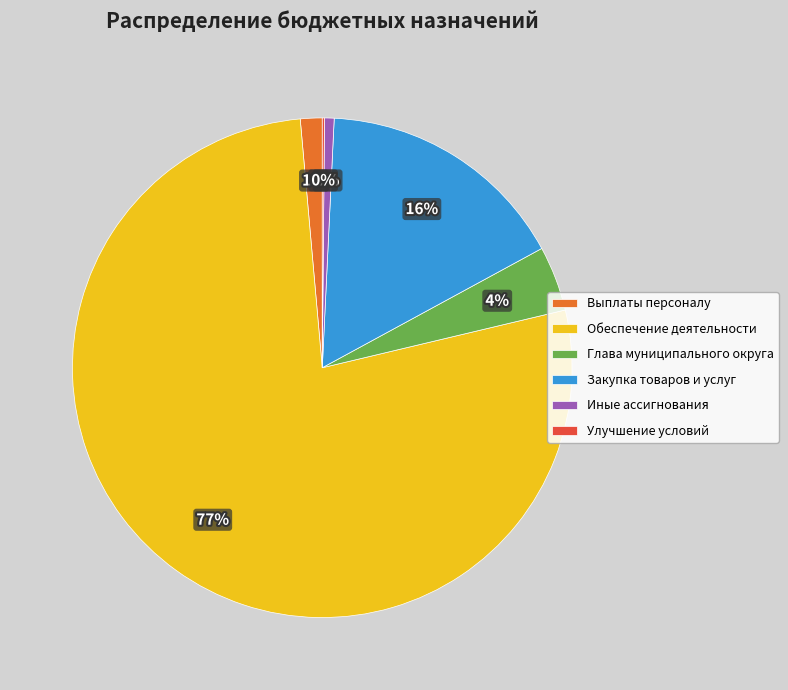

True or false: Иные ассигнования accounts for 11% of the total.

False